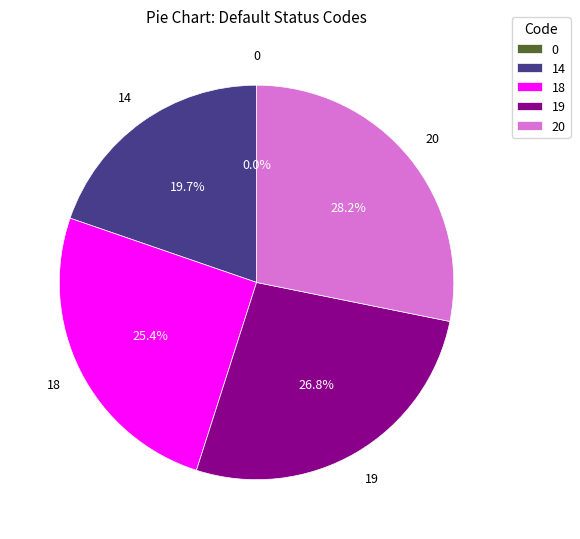

To the nearest percent, what is the average slice percentage?

20%